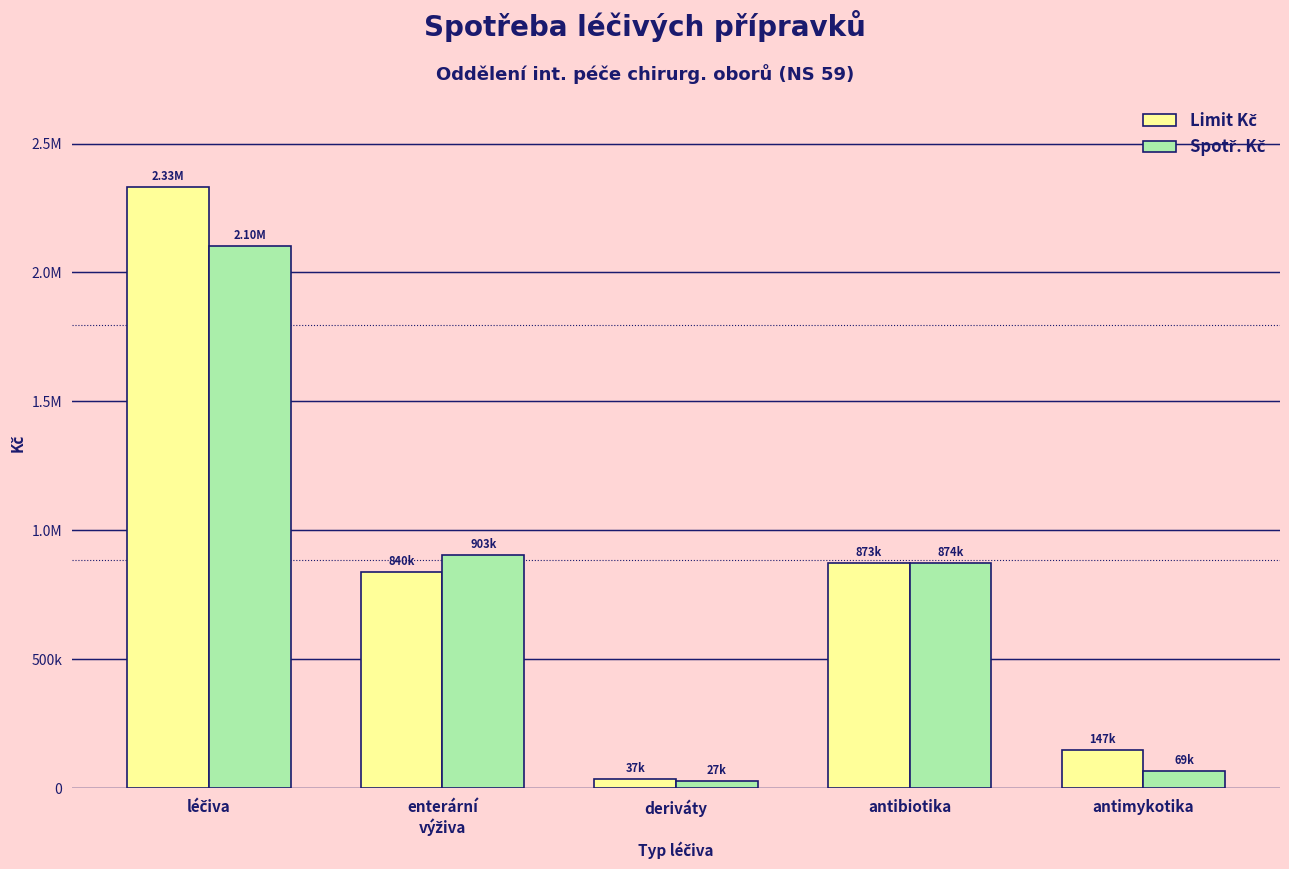

Are the bars grouped side by side (vs. stacked)?

Yes